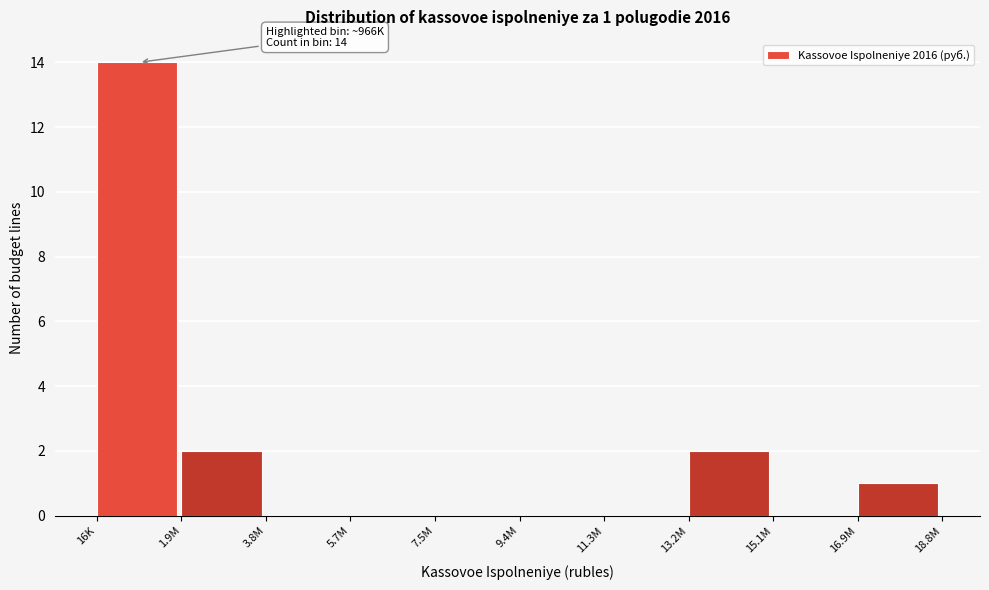

Reading left to right, list all the values displayed in this chart.

16K=14	1.9M=2	3.8M=0	5.7M=0	7.5M=0	9.4M=0	11.3M=0	13.2M=2	15.1M=0	16.9M=1